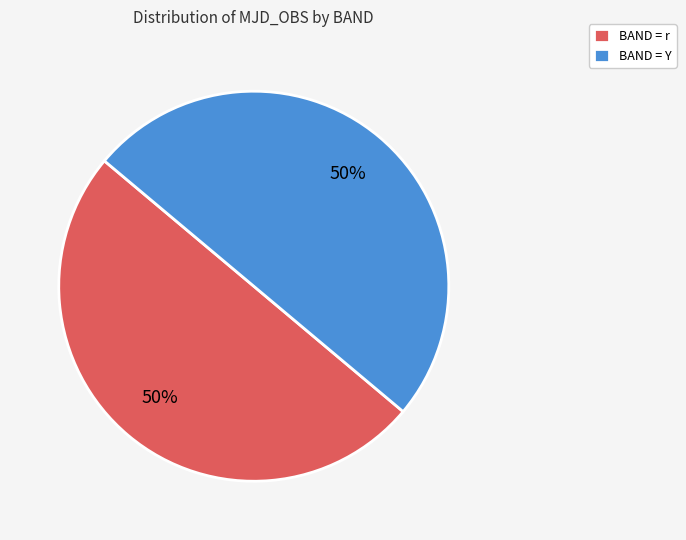

How many segments does this pie chart have?

2